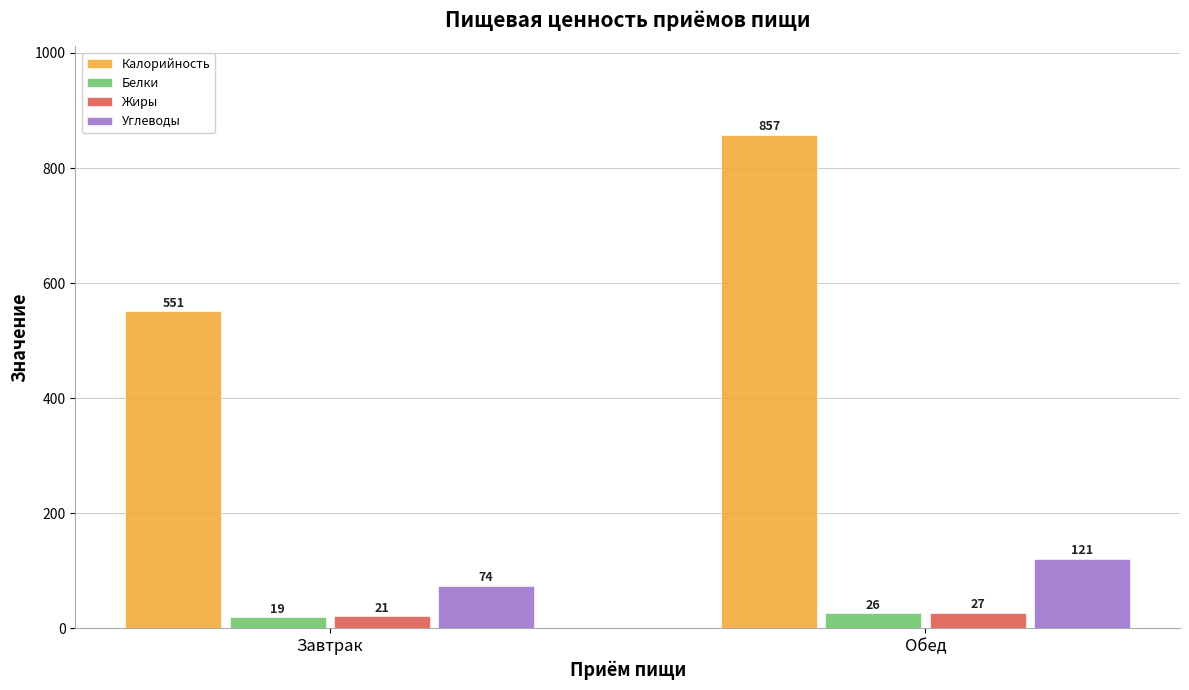

What is the spread (max minus min) of values at Завтрак?

532